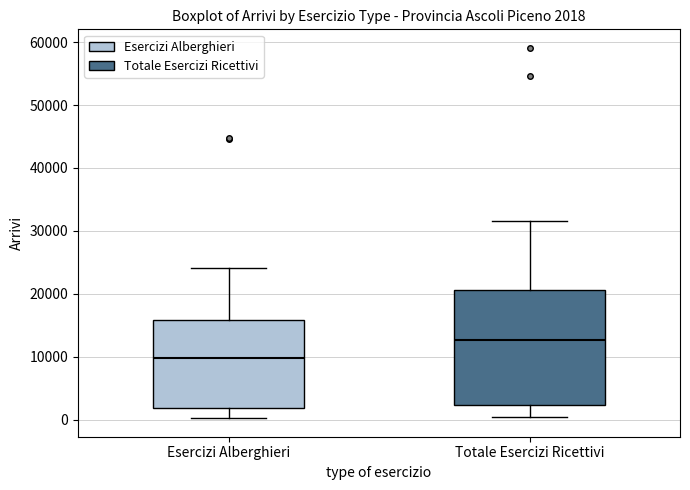

Comparing the boxes themselves (not the whiskers), which one is the tallest?

Totale Esercizi Ricettivi